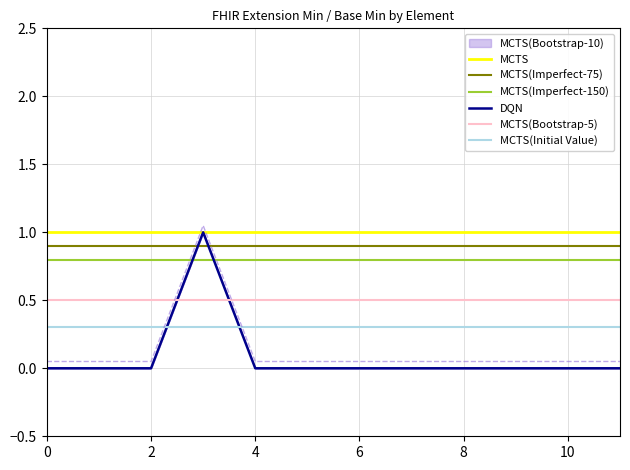

The Base Min series shows 0.1 at 8. True or false?

False